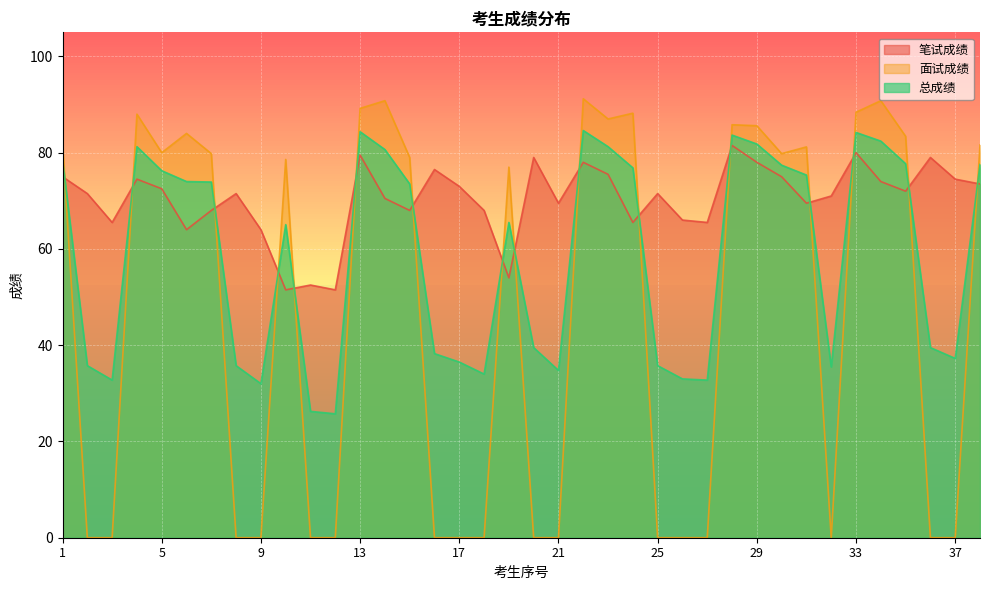

How many lines are shown in the chart?

3